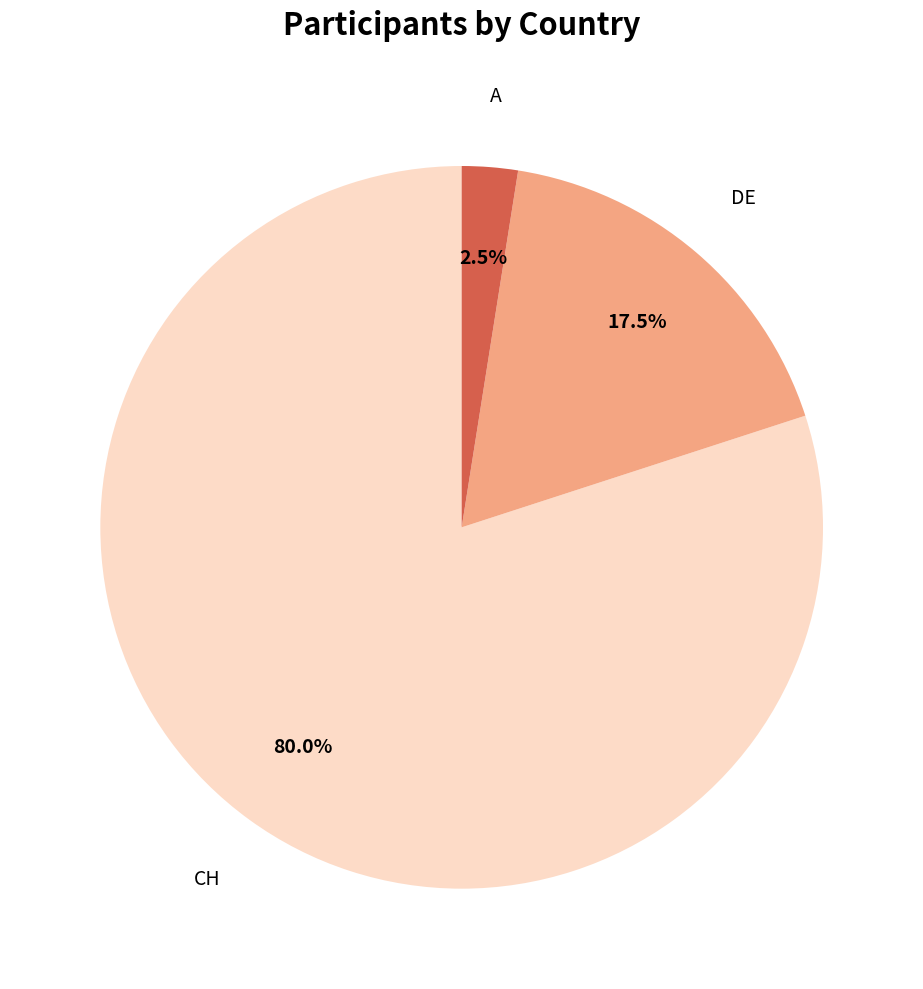

Is there any slice that represents more than half of the pie?

Yes